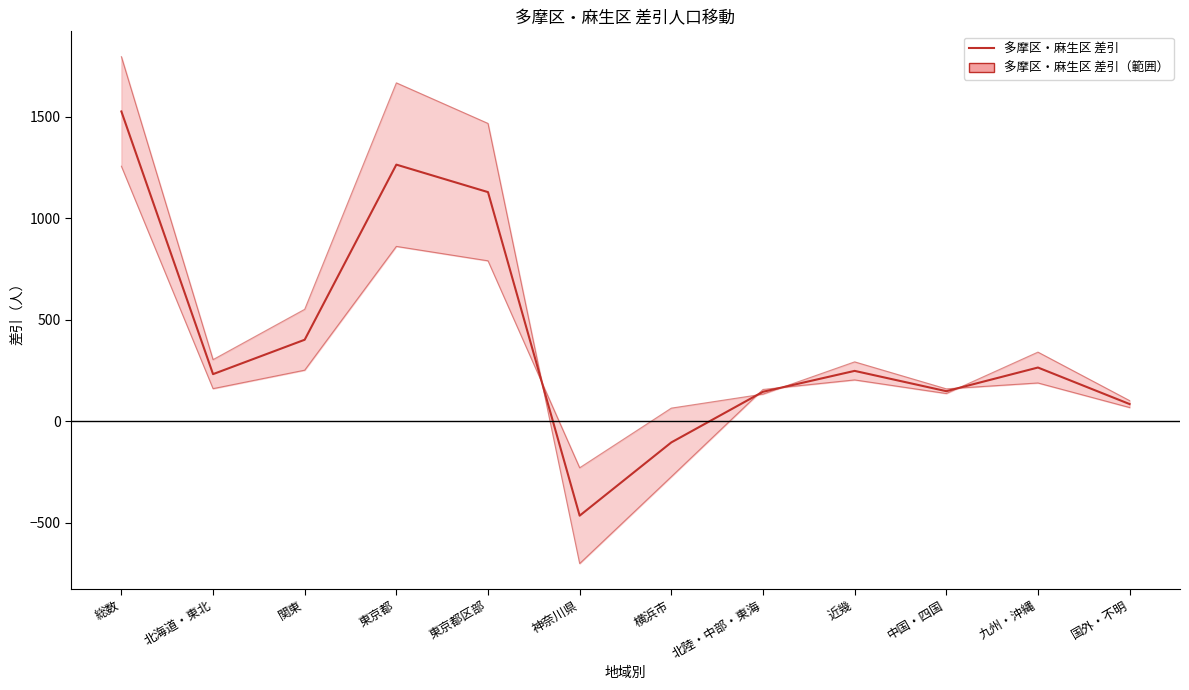

How many lines are shown in the chart?

1